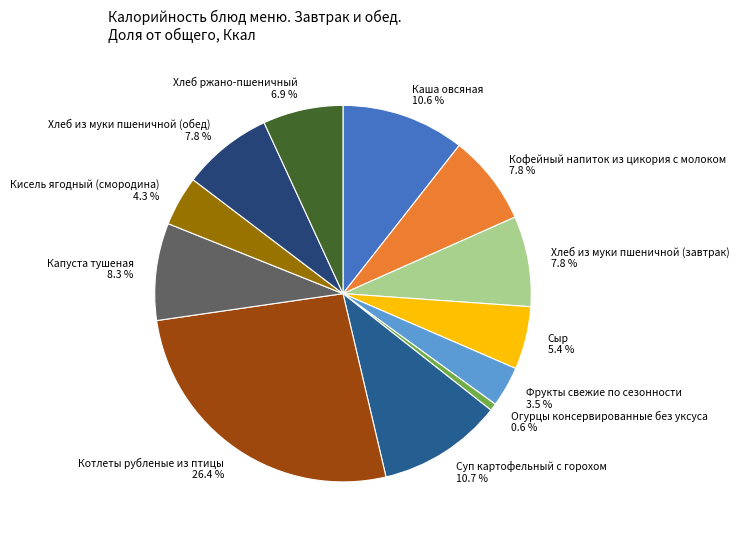

To the nearest percent, what is the combined percentage of Огурцы консервированные без уксуса and Суп картофельный с горохом?

11%